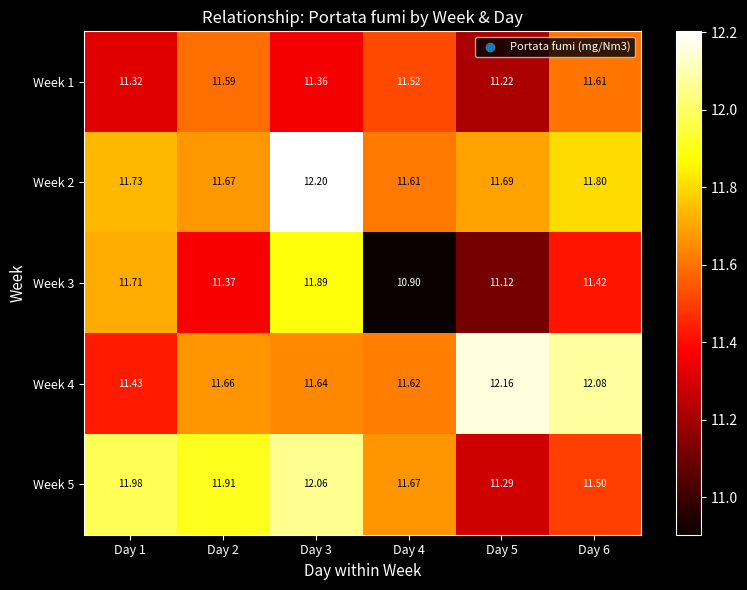

Is the value of Week 2 at Day 6 greater than the value of Week 4 at Day 6?

No